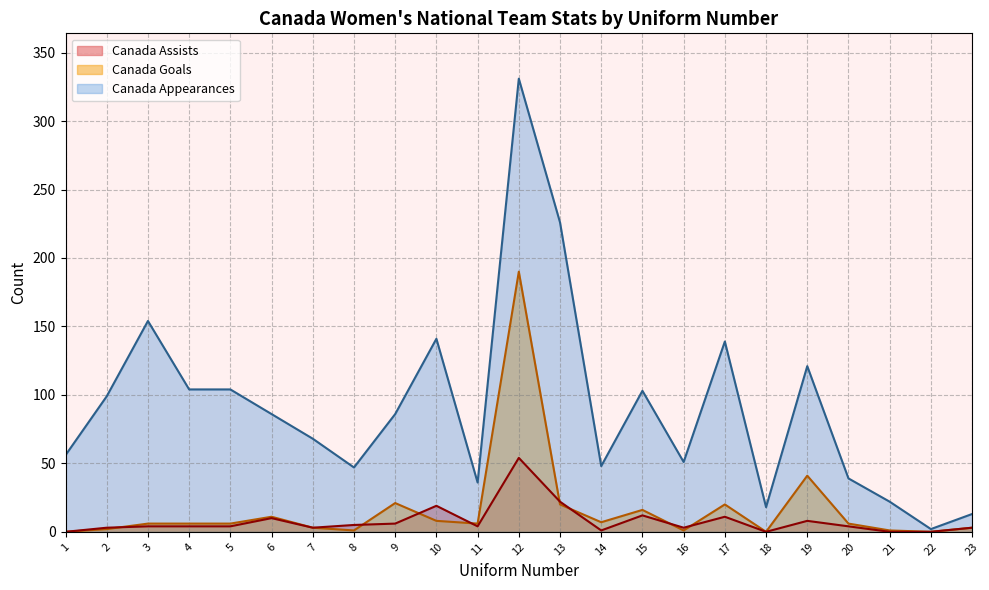

How many values in the Canada Goals series are below 6?

9